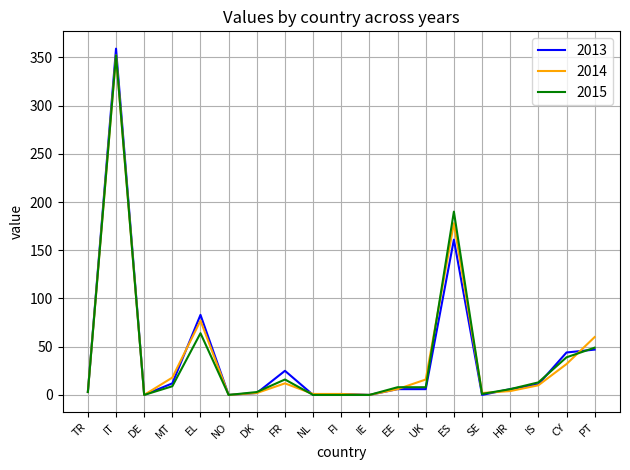

How many lines are shown in the chart?

3